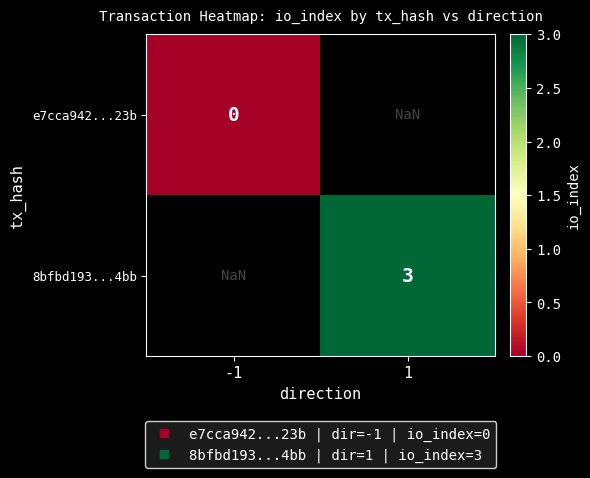

Which category has the lowest value across all series?

-1